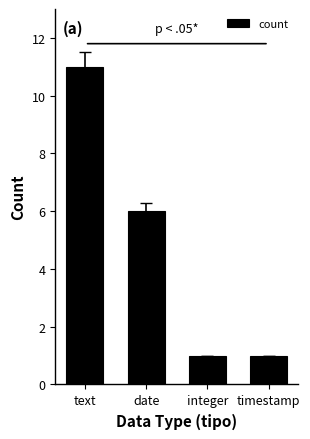

Does the chart contain any negative values?

No